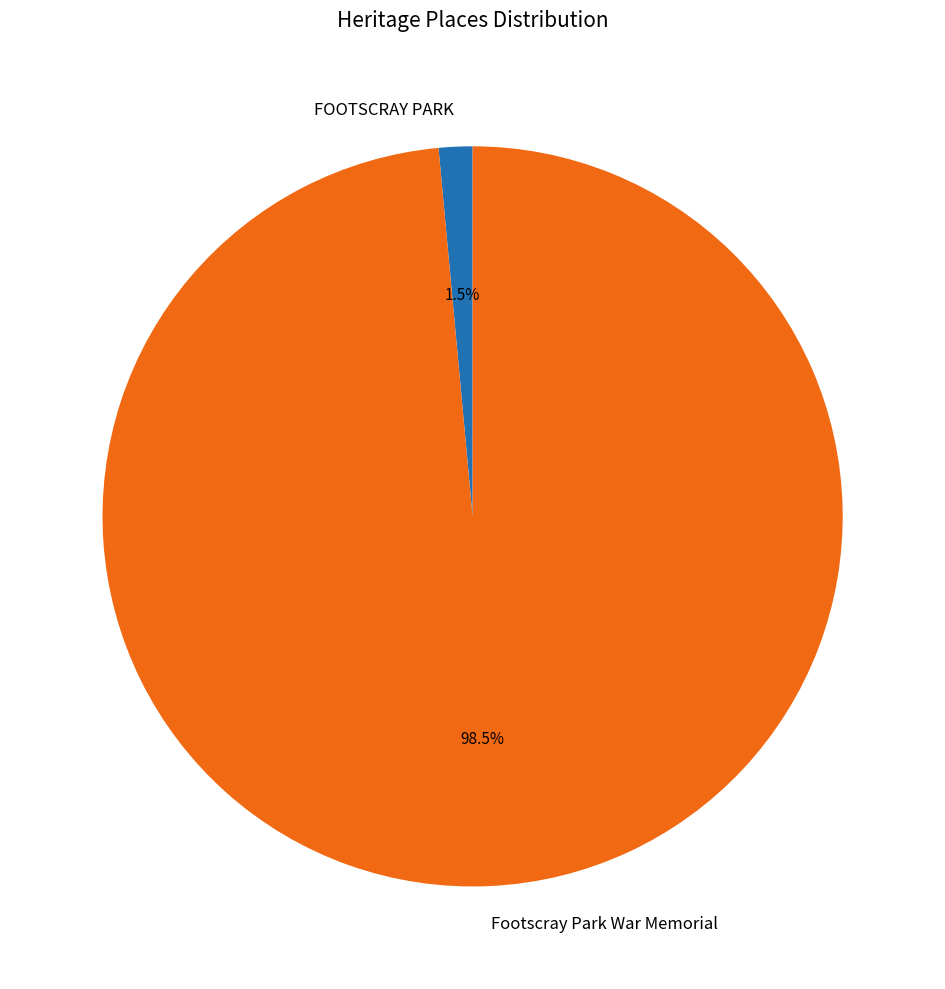

Which slice is the largest?

Footscray Park War Memorial